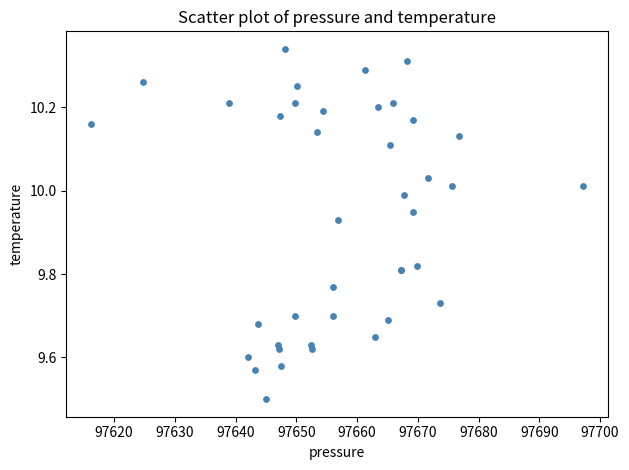

What Y value in the scatter plot is closest to 9?

9.5